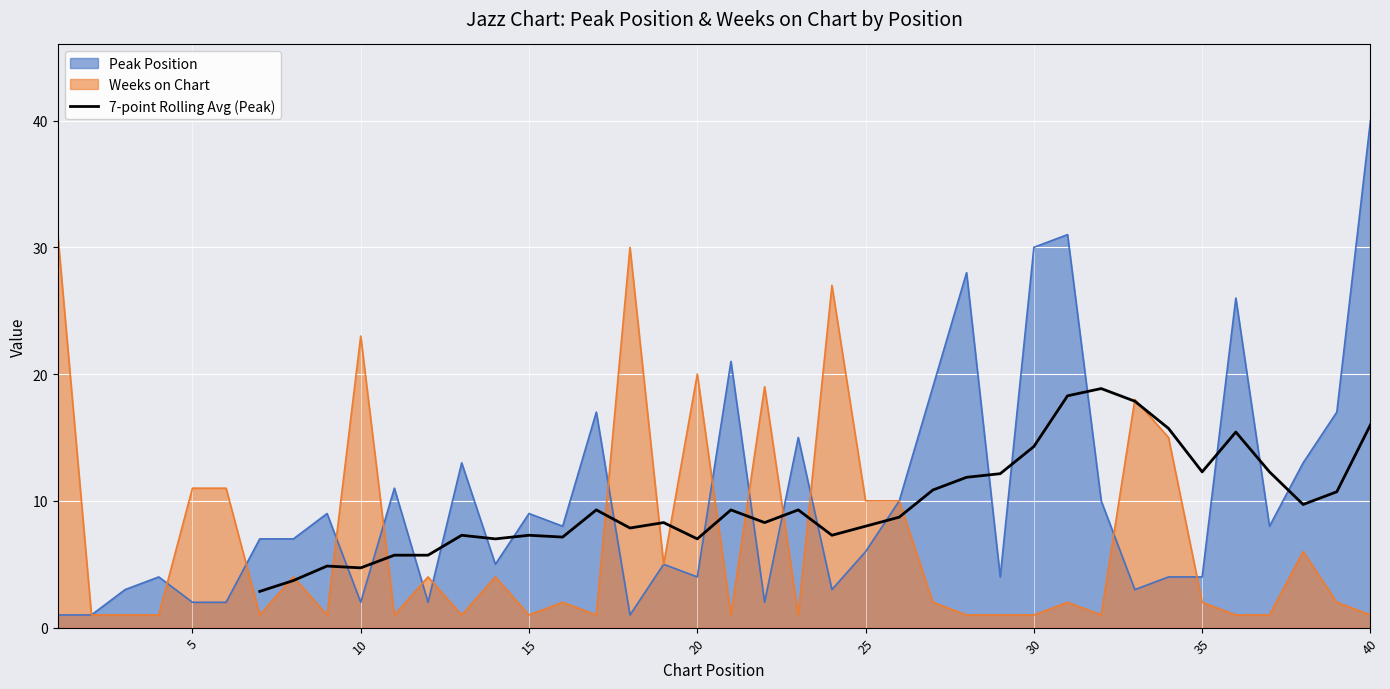

Reading left to right, extract all data points from this chart.

2.9	3.7	4.9	4.7	5.7	5.7	7.3	7.0	7.3	7.1	9.3	7.9	8.3	7.0	9.3	8.3	9.3	7.3	8.0	8.7	10.9	11.9	12.1	14.3	18.3	18.9	17.9	15.7	12.3	15.4	12.3	9.7	10.7	16.0